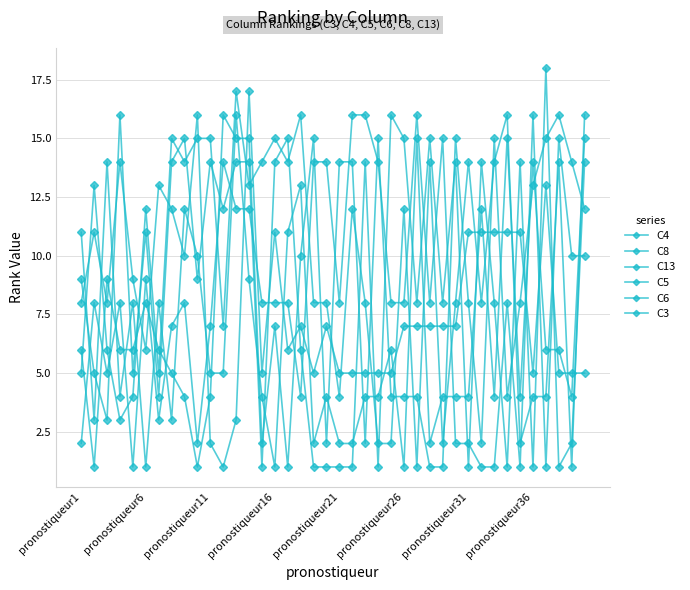

How many lines are shown in the chart?

6